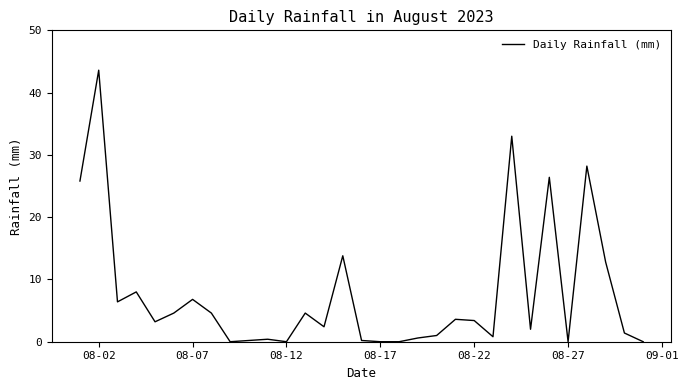

What is the difference between the maximum and minimum values?

43.6